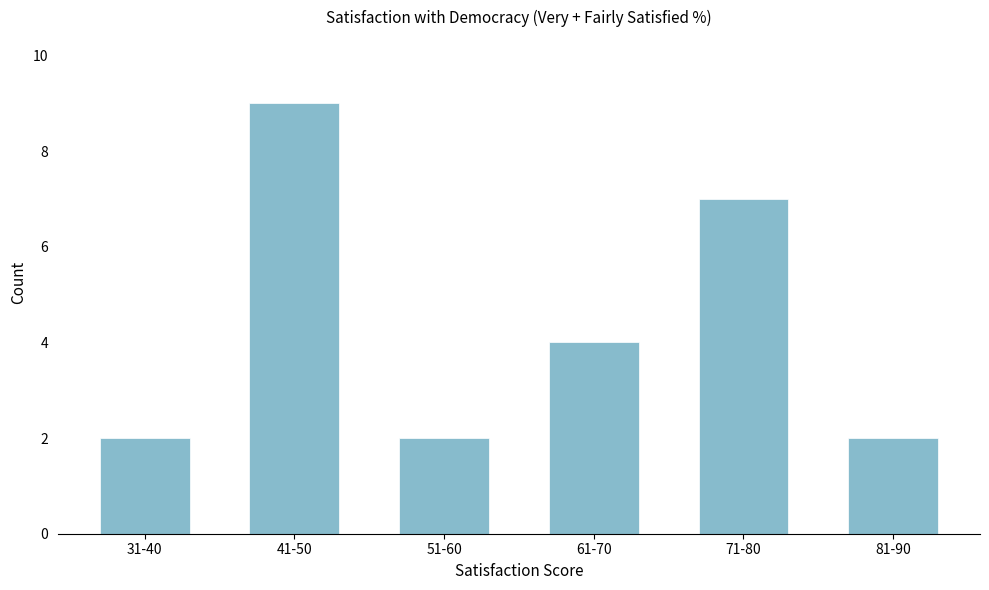

Reading left to right, what are all the values shown in this chart?

2	9	2	4	7	2